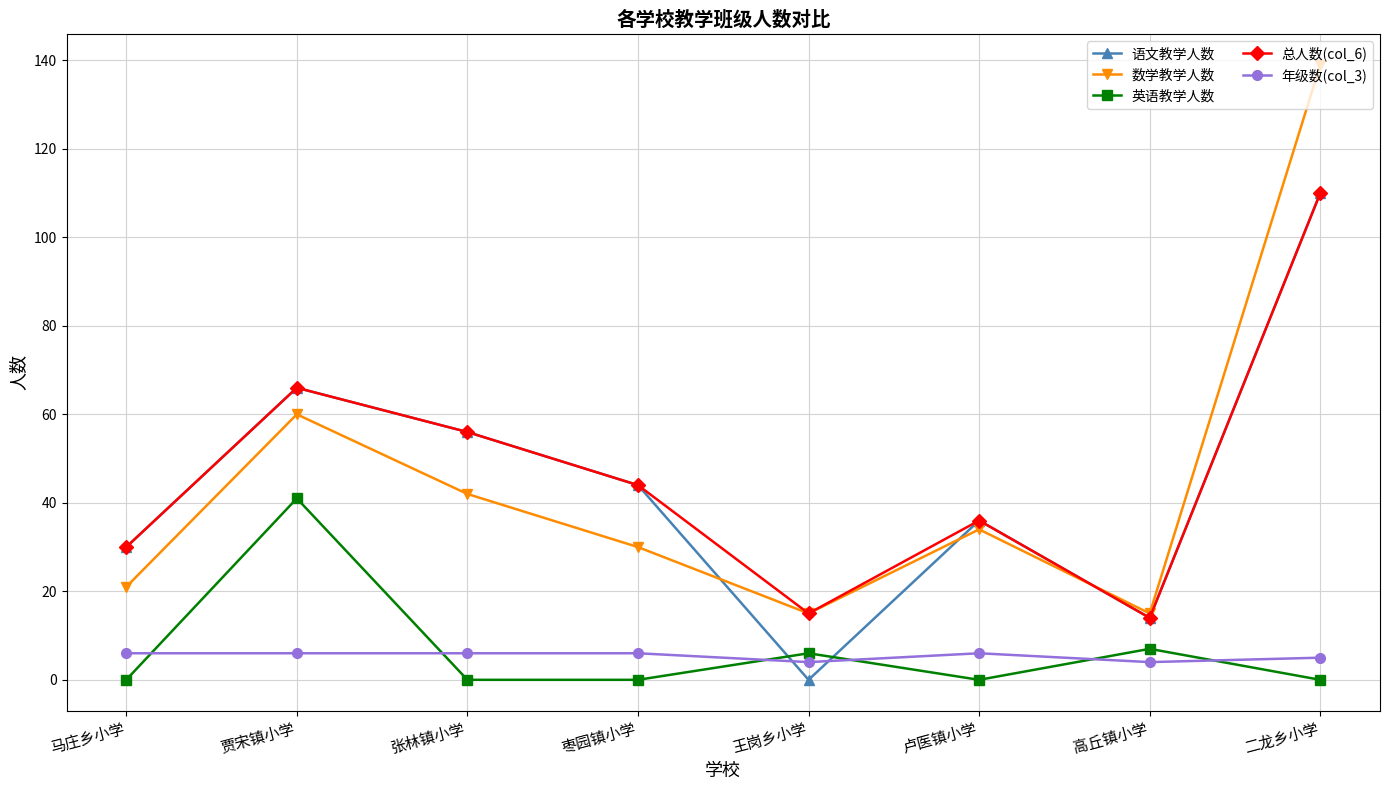

How many data points does each series have?

8